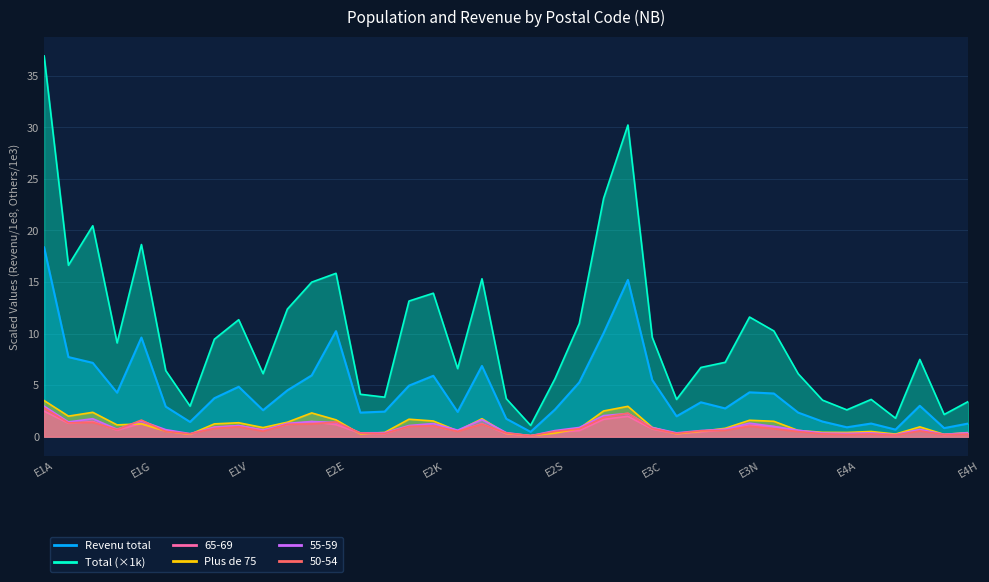

Which category has the lowest value across all series?

E2P